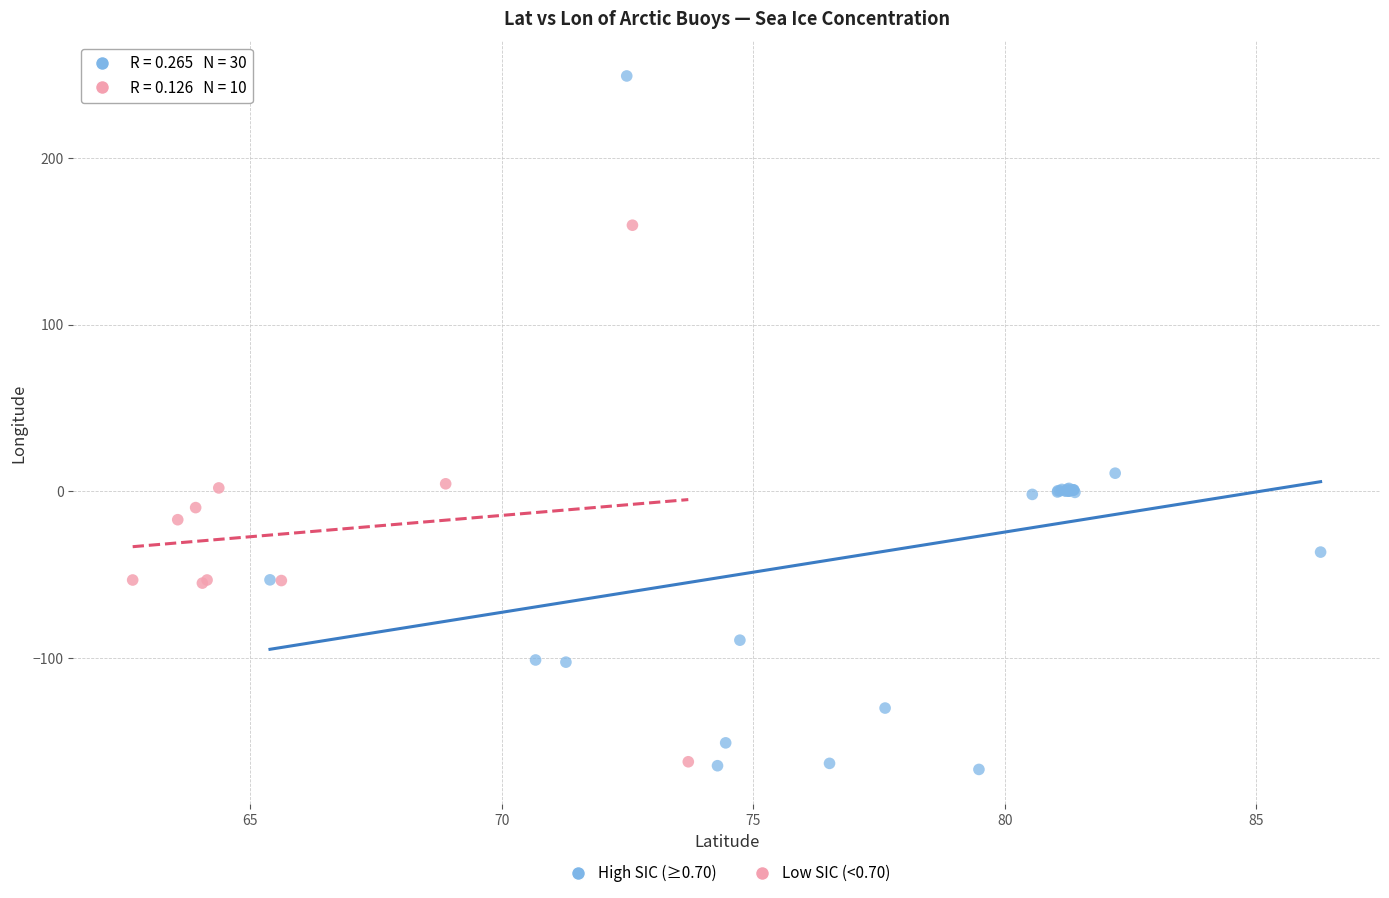

Which series contains the highest Y value?

High SIC (≥0.70)